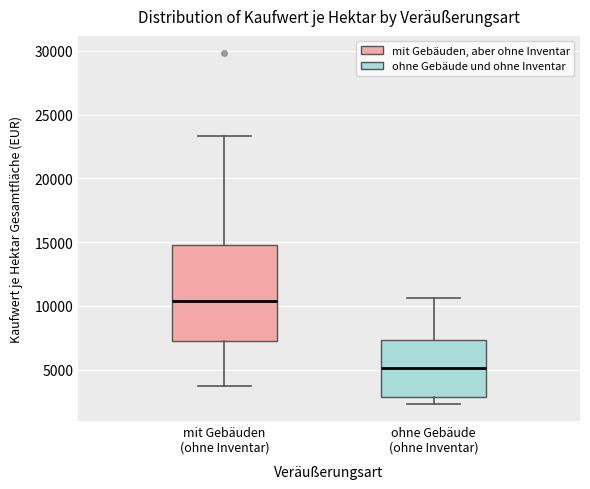

Reading left to right, read every box against the y-axis: the position of its median line, the range the box covers, and the ends of its whiskers. The values are not printed on the chart, so give them approximately, as read against the axis.

mit Gebäuden (ohne Inventar): median 10500, box 7500 to 15000, whiskers 3500 to 23500
ohne Gebäude (ohne Inventar): median 5000, box 3000 to 7500, whiskers 2500 to 10500